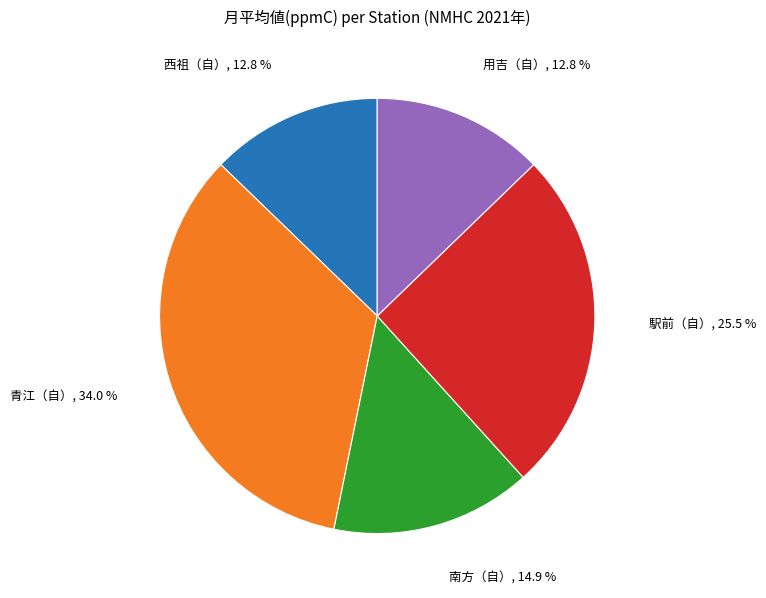

Is there a majority slice in this chart?

No